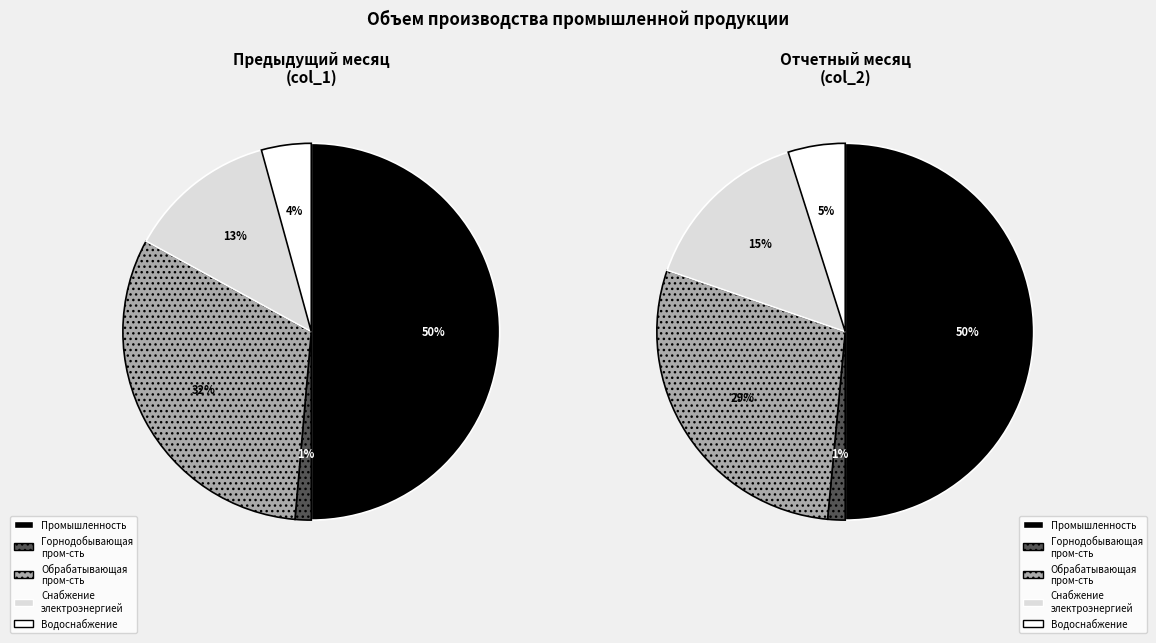

Which slice is the largest?

Промышленность